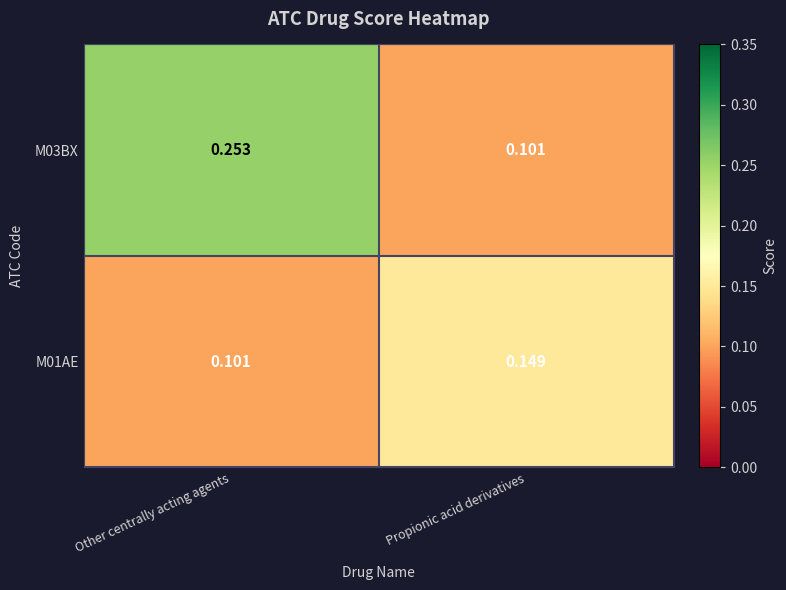

List the labels in order of M03BX value, largest first.

Other centrally acting agents, Propionic acid derivatives